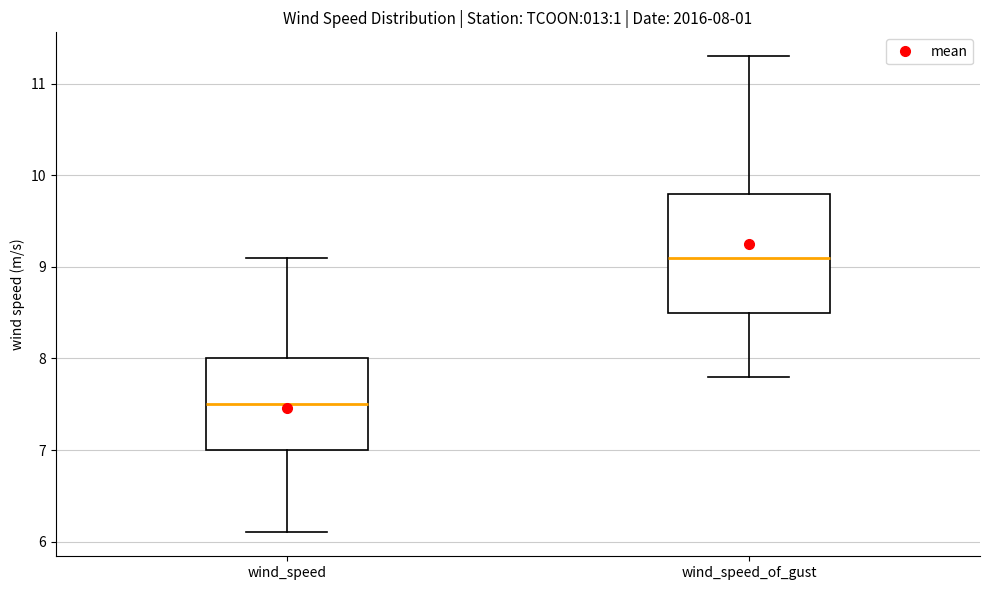

Which box is the tallest, from its lower edge to its upper edge?

wind_speed_of_gust